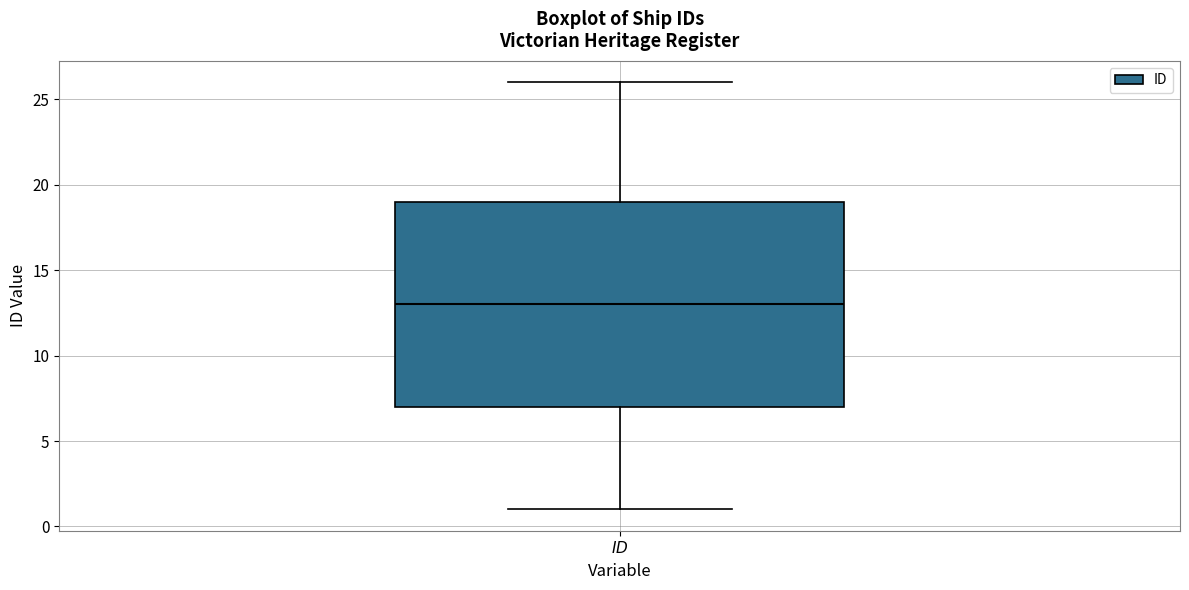

Read this box plot against the y-axis: the position of the median line, the range covered by the box, and the ends of both whiskers. The values are not printed on the chart, so give them approximately, as read against the axis.

median 13, box 7 to 19, whiskers 1 to 26